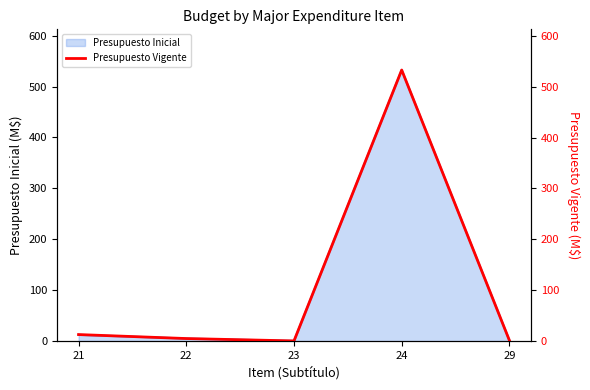

List the labels in order of value, smallest first.

23, 29, 22, 21, 24